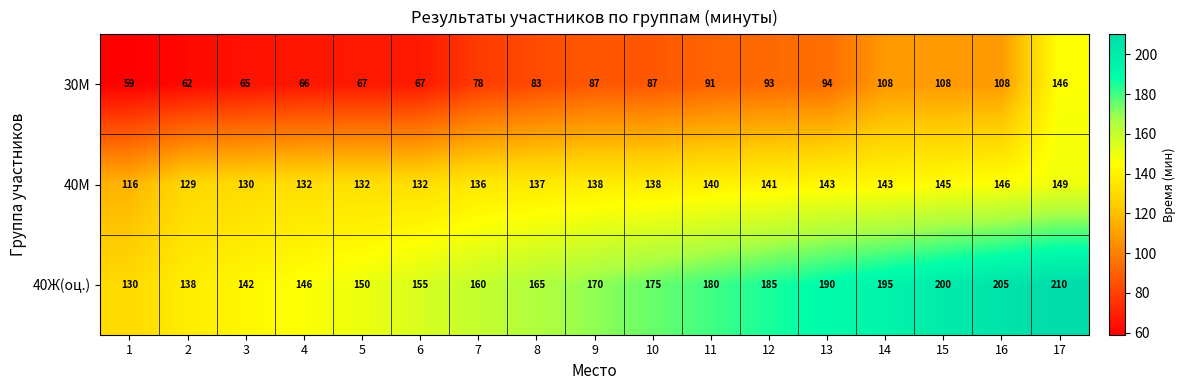

How many data points in 40М are less than 138?

8